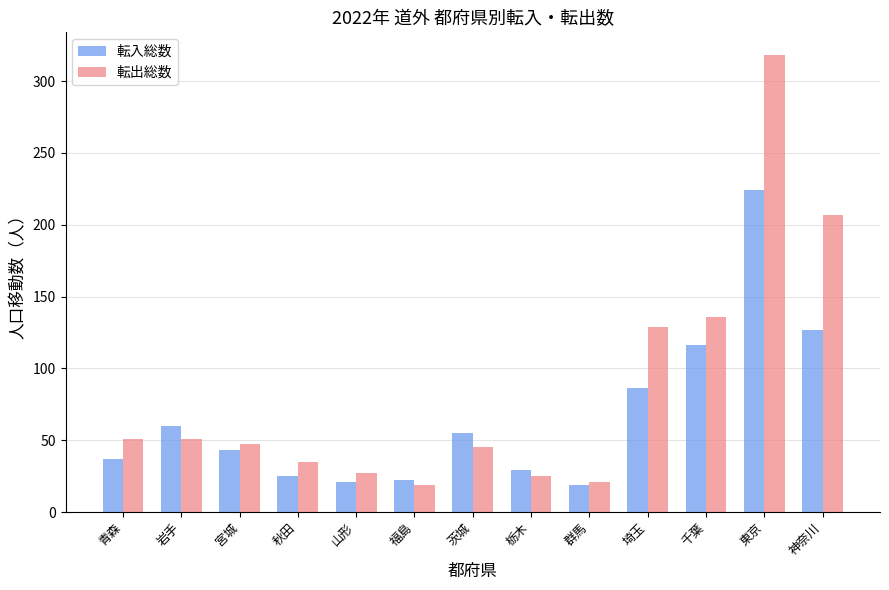

What is the sum of all 転出総数 values?

1111